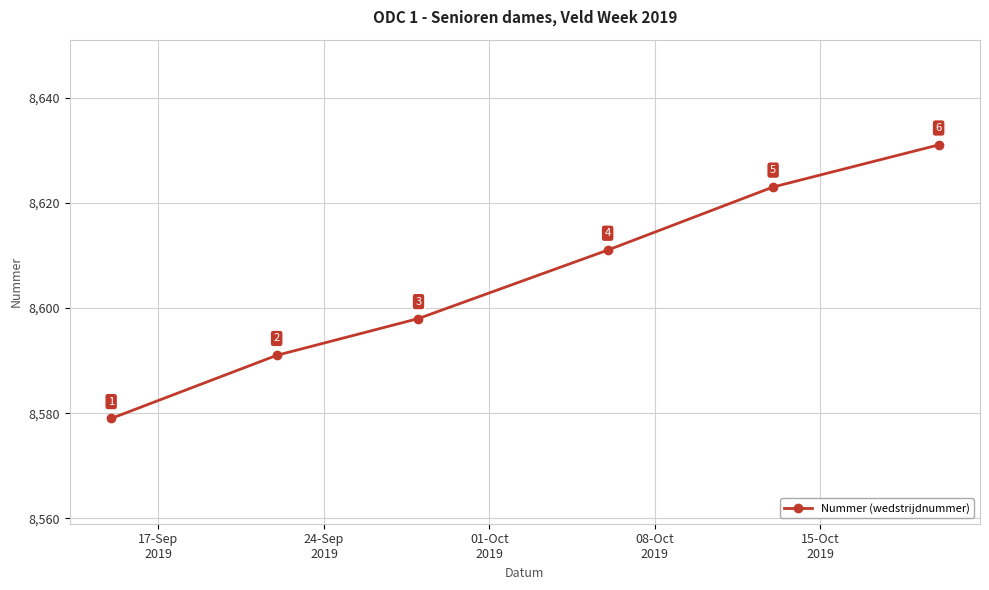

What is the smallest value displayed?

8579